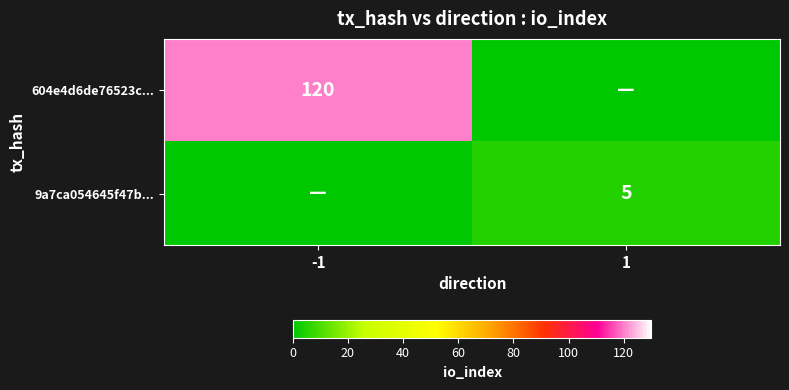

How many data points does each series have?

2